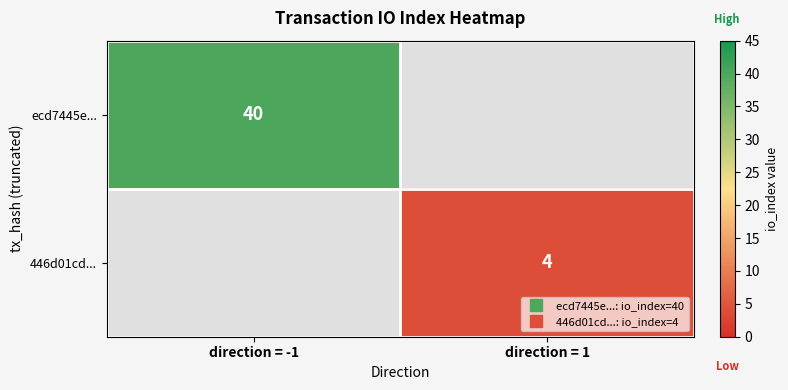

How many distinct data groups are displayed?

2